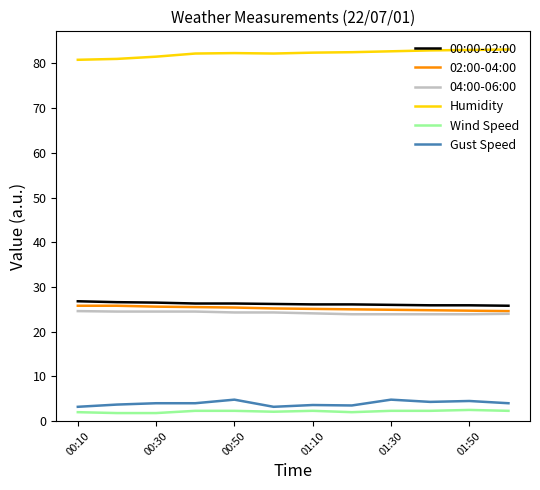

Which series has the largest total across all categories?

Humidity